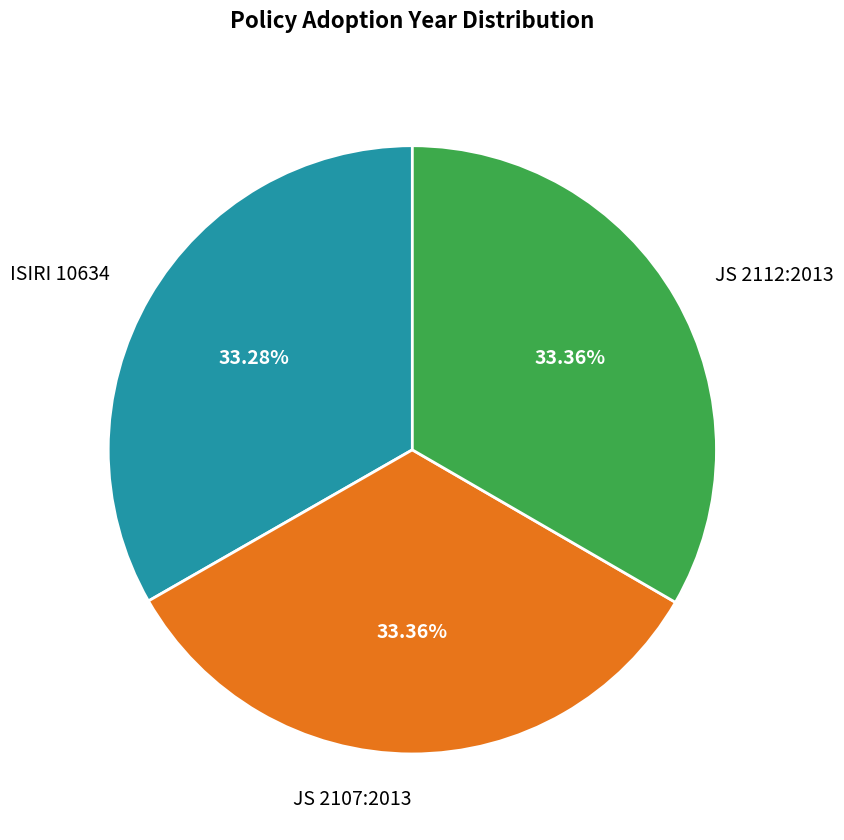

Does any single category account for the majority?

No